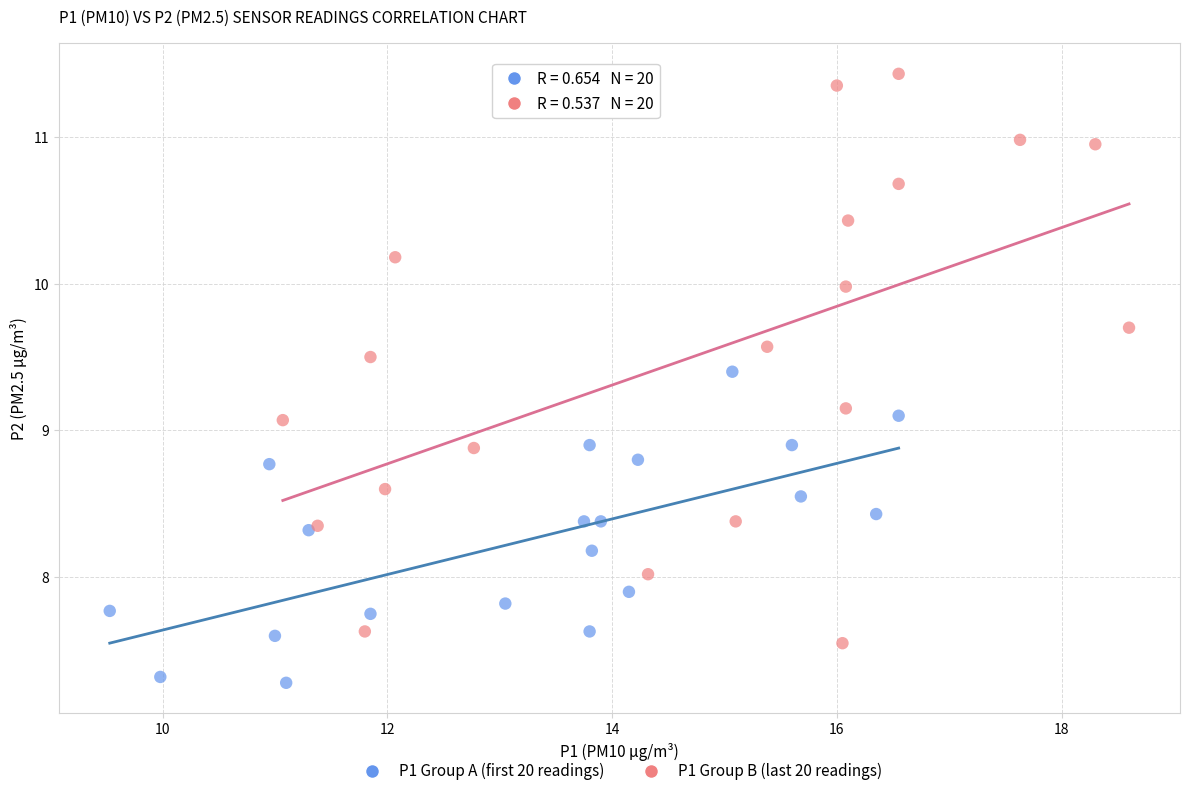

Which series reaches the maximum Y coordinate?

P1 Group B (last 20 readings)